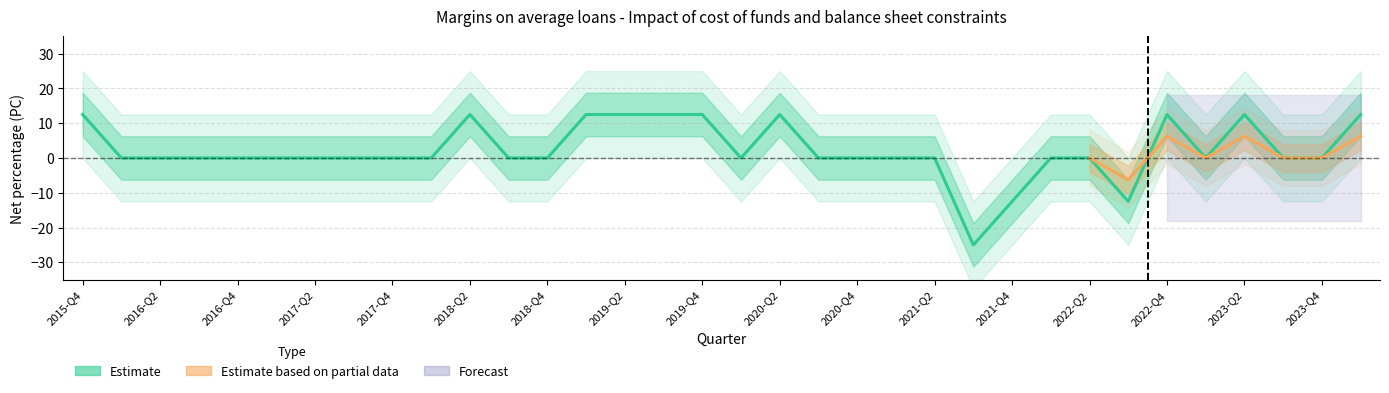

What is the greatest value displayed?

12.5